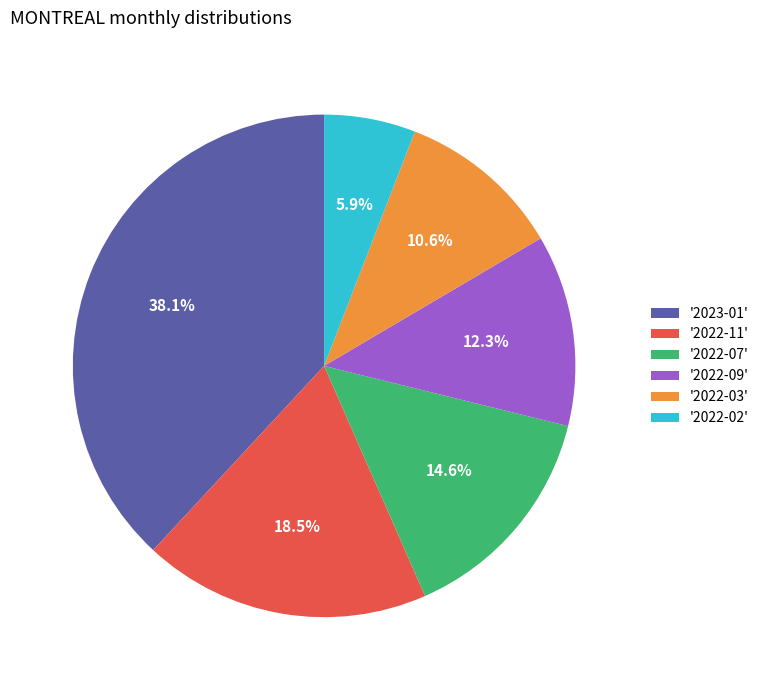

What is the ratio of the value at '2022-07' to the value at '2022-09'?

1.2